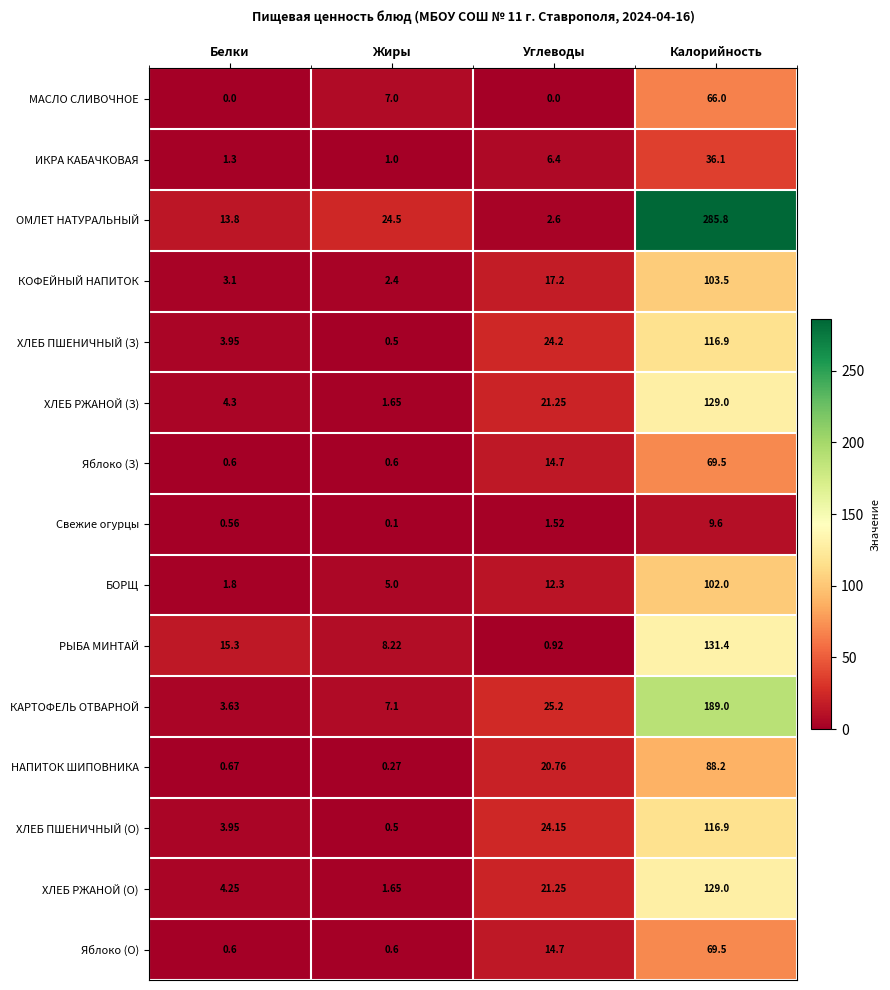

At which label does ХЛЕБ ПШЕНИЧНЫЙ (З) first exceed 24?

Углеводы